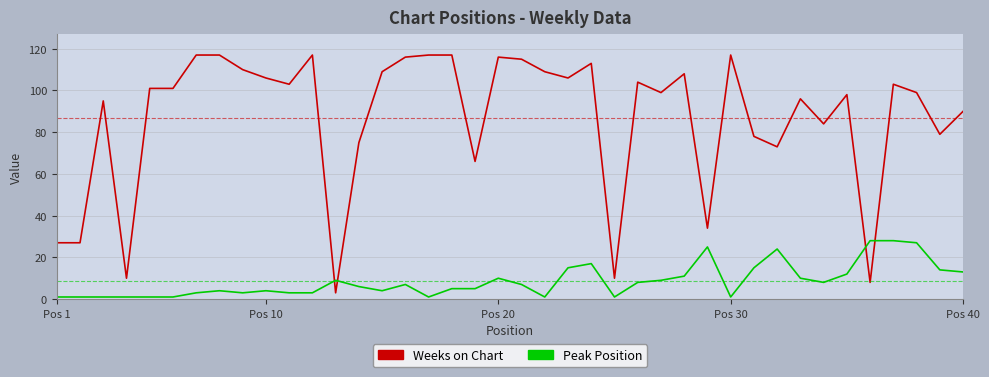

Reading left to right, list all the values displayed in this chart.

Weeks on Chart: 27	27	95	10	101	101	117	117	110	106	103	117	3	75	109	116	117	117	66	116	115	109	106	113	10	104	99	108	34	117	78	73	96	84	98	8	103	99	79	90
Peak Position: 1	1	1	1	1	1	3	4	3	4	3	3	9	6	4	7	1	5	5	10	7	1	15	17	1	8	9	11	25	1	15	24	10	8	12	28	28	27	14	13